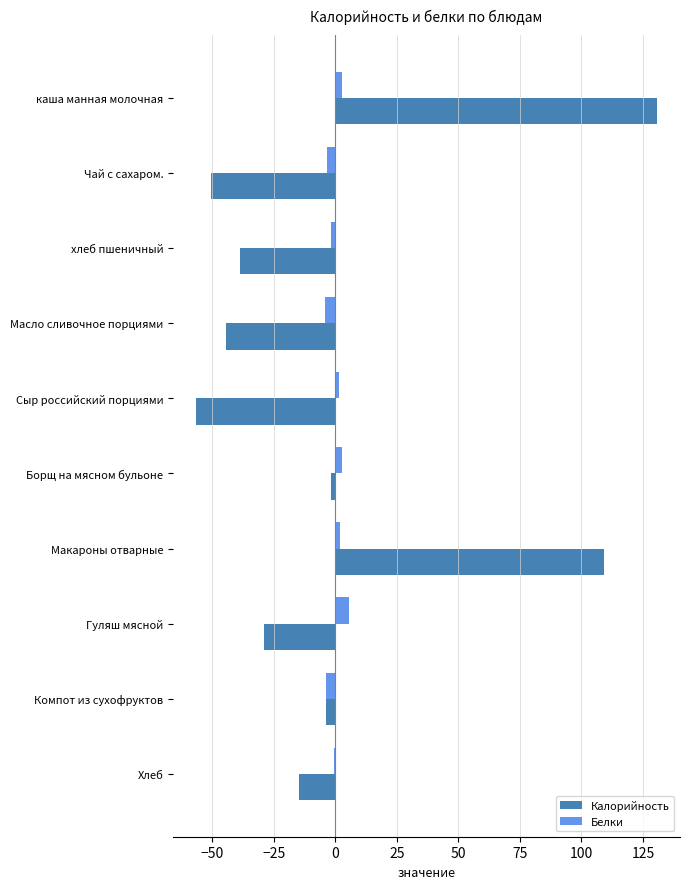

Which series changed the most between хлеб пшеничный and Борщ на мясном бульоне?

Калорийность